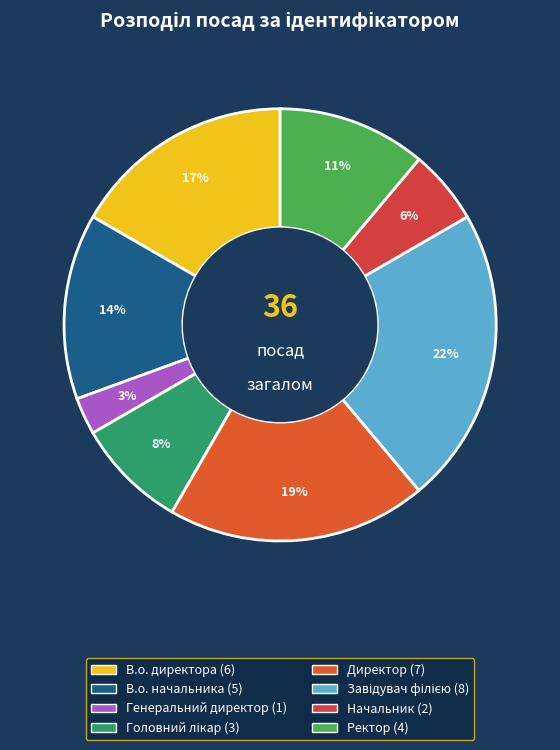

Is there any slice that represents more than half of the pie?

No